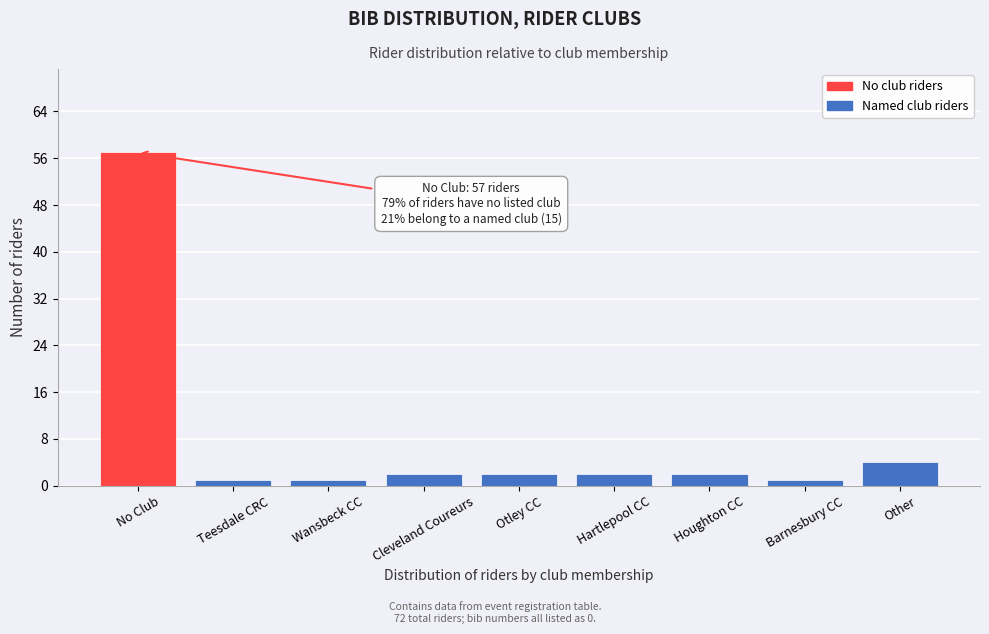

Reading left to right, list all the values displayed in this chart.

No Club=57	Teesdale CRC=1	Wansbeck CC=1	Cleveland Coureurs=2	Otley CC=2	Hartlepool CC=2	Houghton CC=2	Barnesbury CC=1	Other=4